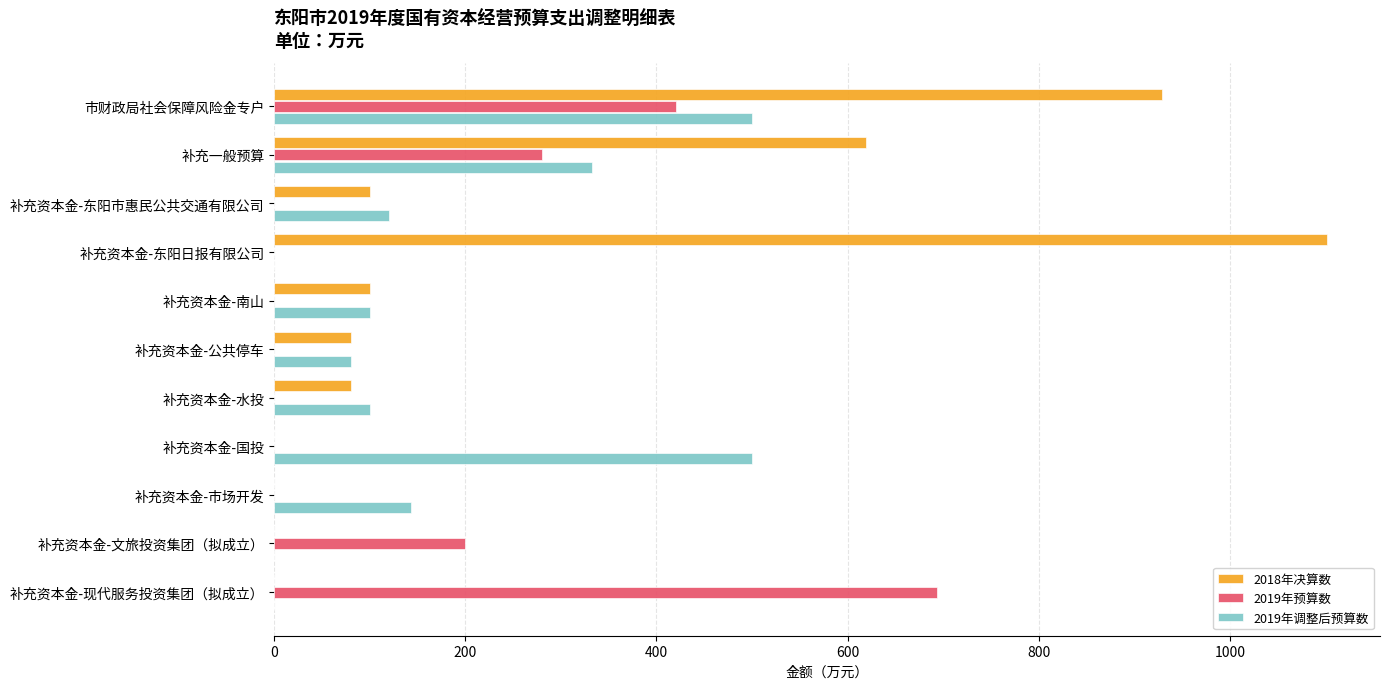

What is the sum of all 2018年决算数 values?

3010